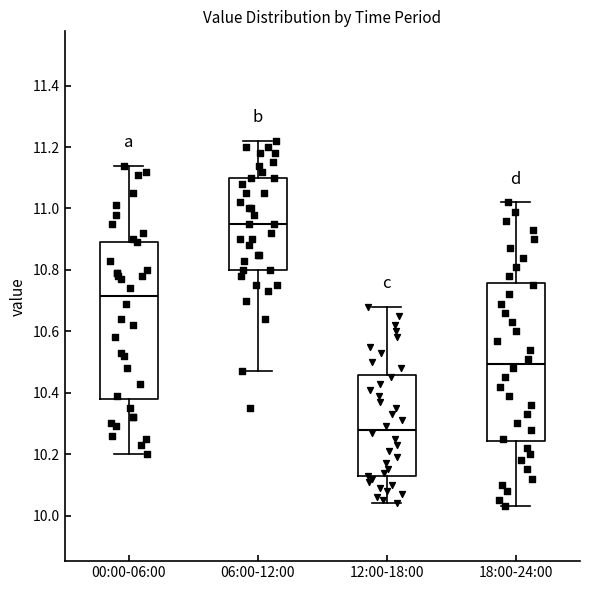

Where does the lower whisker of the box for 18:00-24:00 end on the y-axis? The values are not printed on the chart, so give them approximately, as read against the axis.

10.04